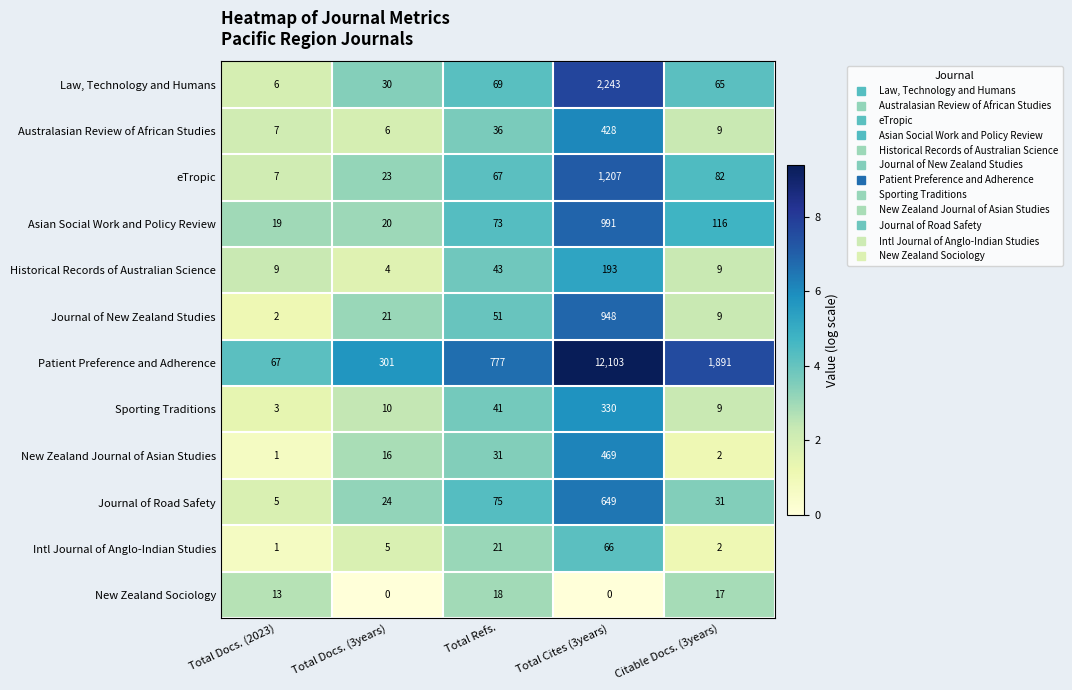

The Historical Records of Australian Science series shows 4 at Citable Docs. (3years). True or false?

False